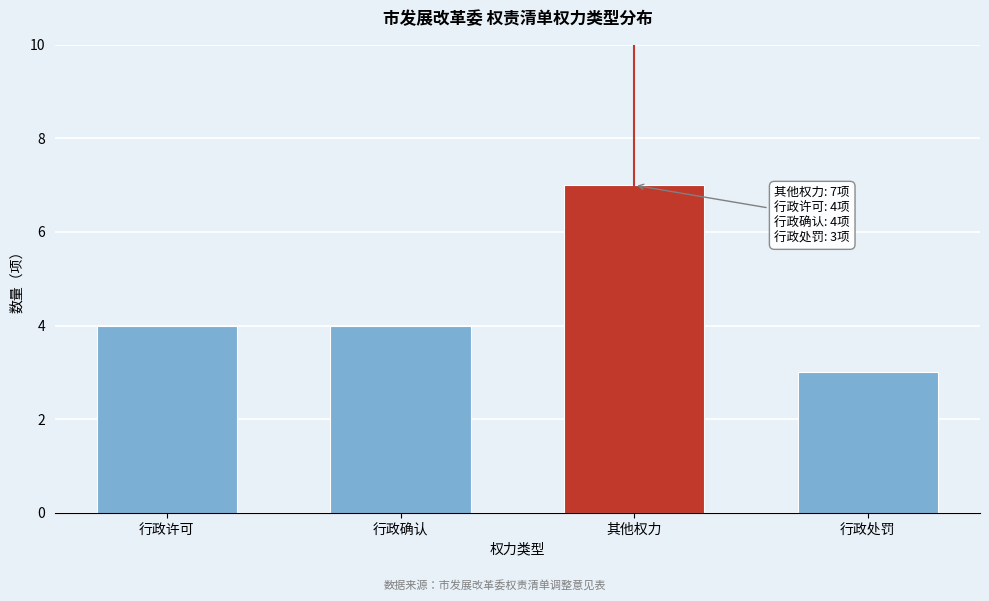

Reading left to right, list all the values displayed in this chart.

4	4	7	3